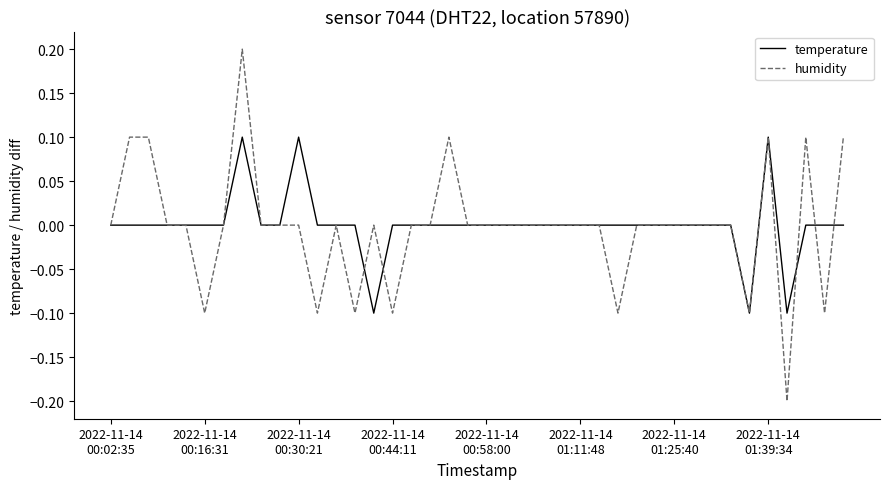

Which series has the largest range (max minus min)?

humidity